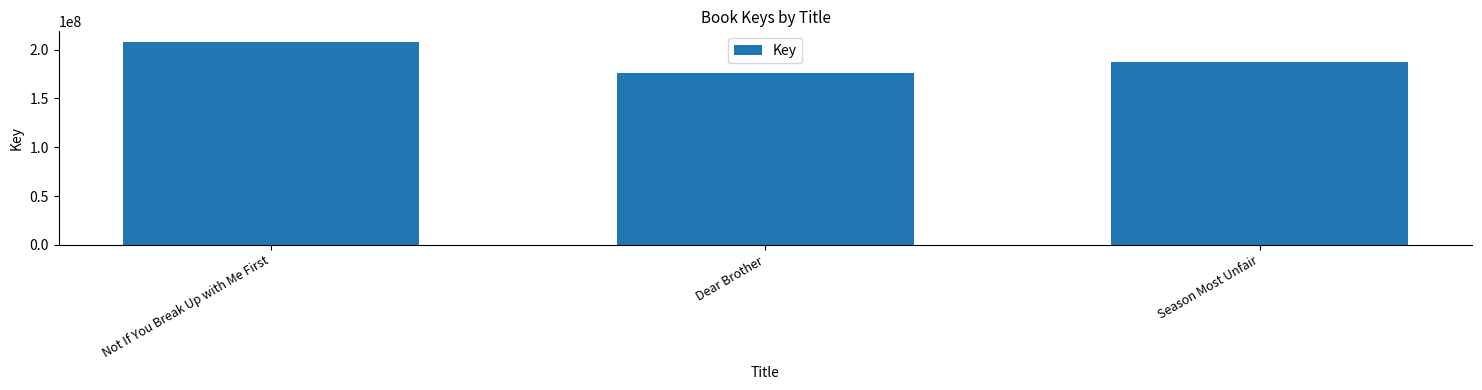

How many bars are there in total?

3